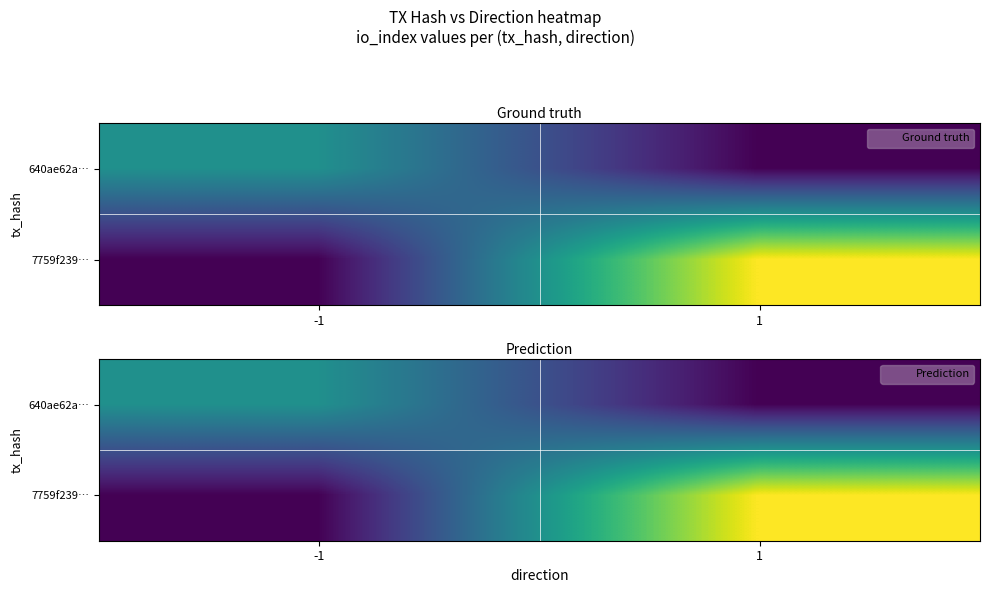

Rank the series by their maximum value, from lowest to highest.

640ae62a…, 7759f239…